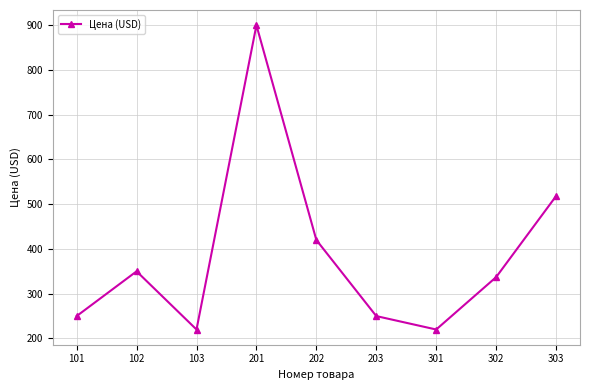

How many points are higher than both their immediate neighbors (excluding endpoints)?

2